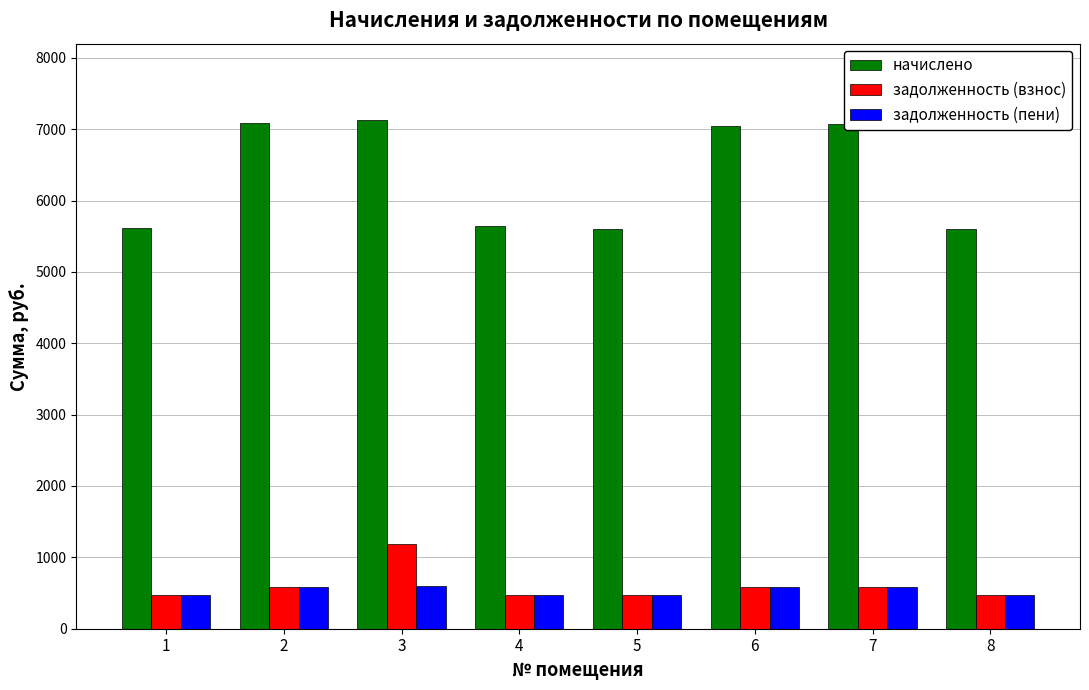

Which series has the largest total across all categories?

начислено